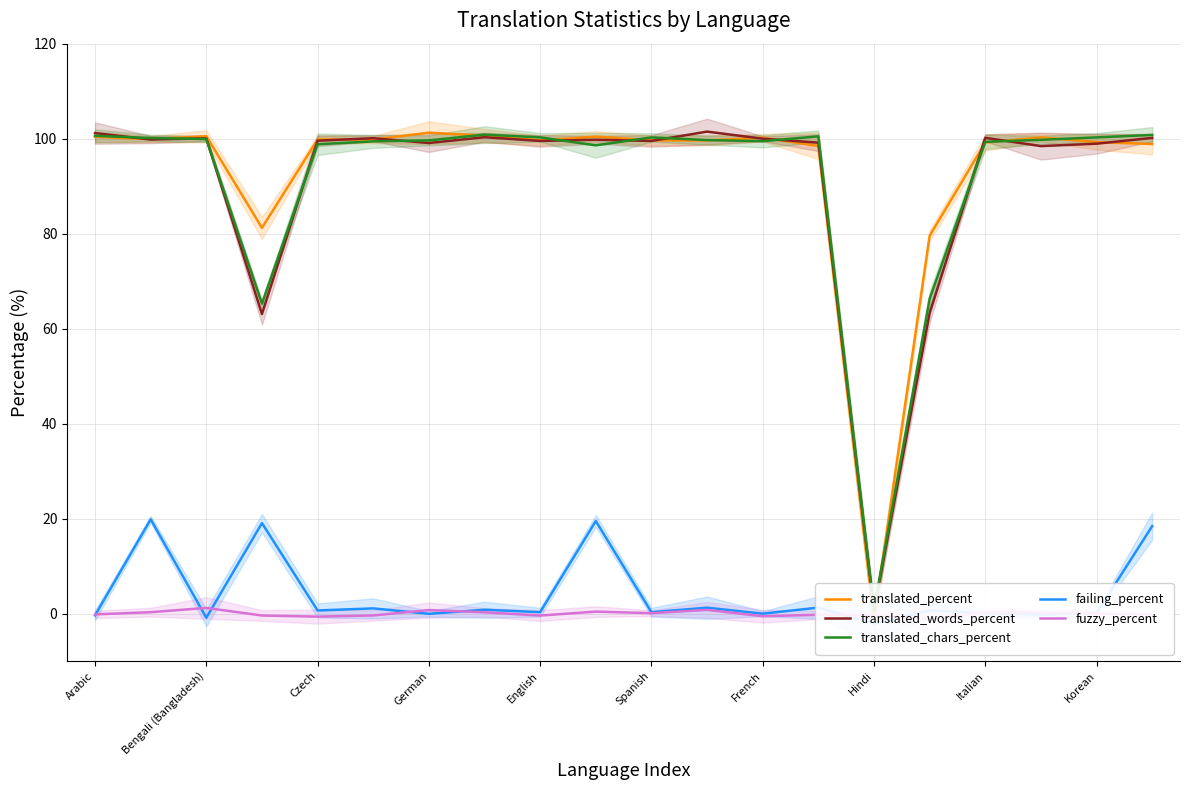

Is this an area chart (filled region under the line)?

No